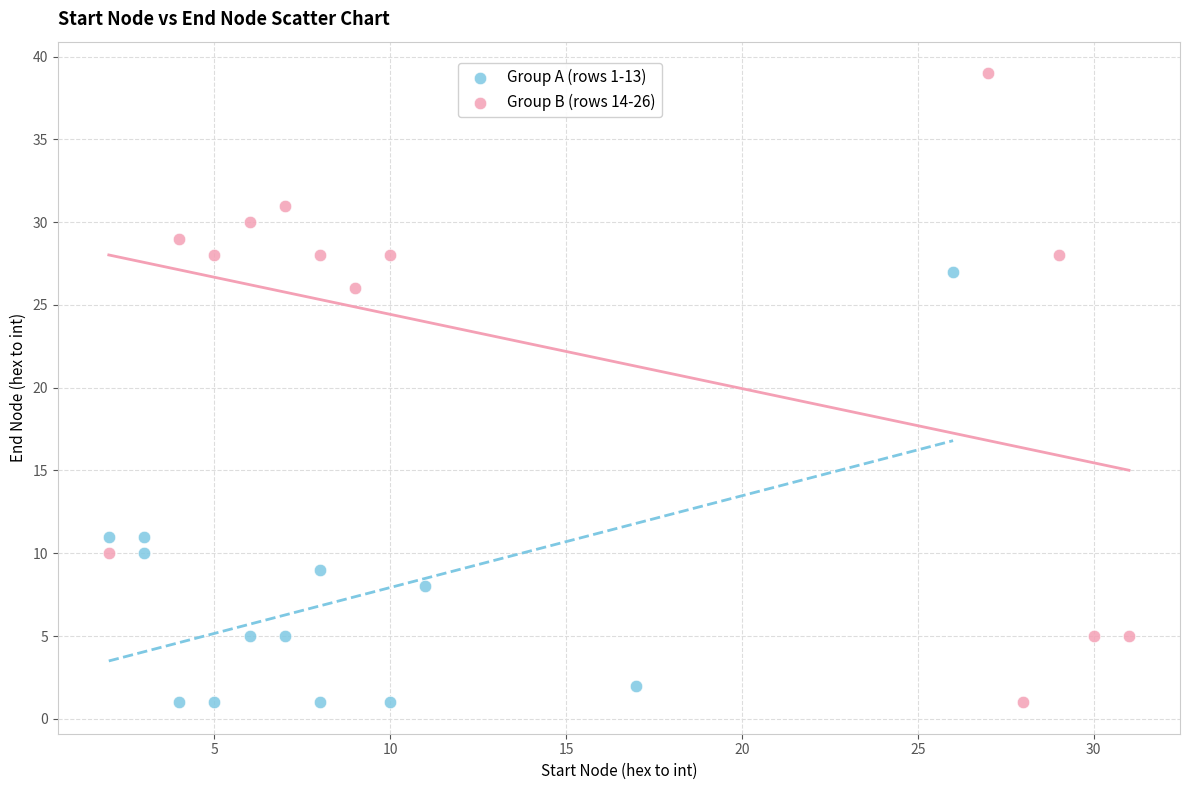

Which series reaches the maximum Y coordinate?

Group B (rows 14-26)